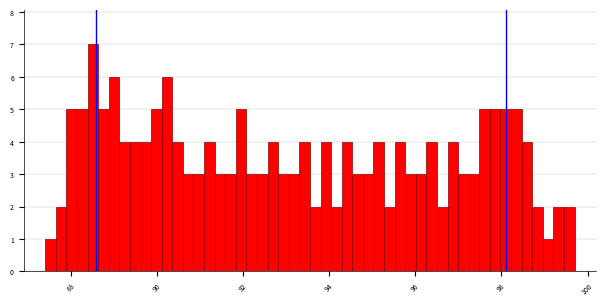

Around what value on the x-axis is the tallest bar? Give the approximate position of its centre, as read against the axis.

88.6